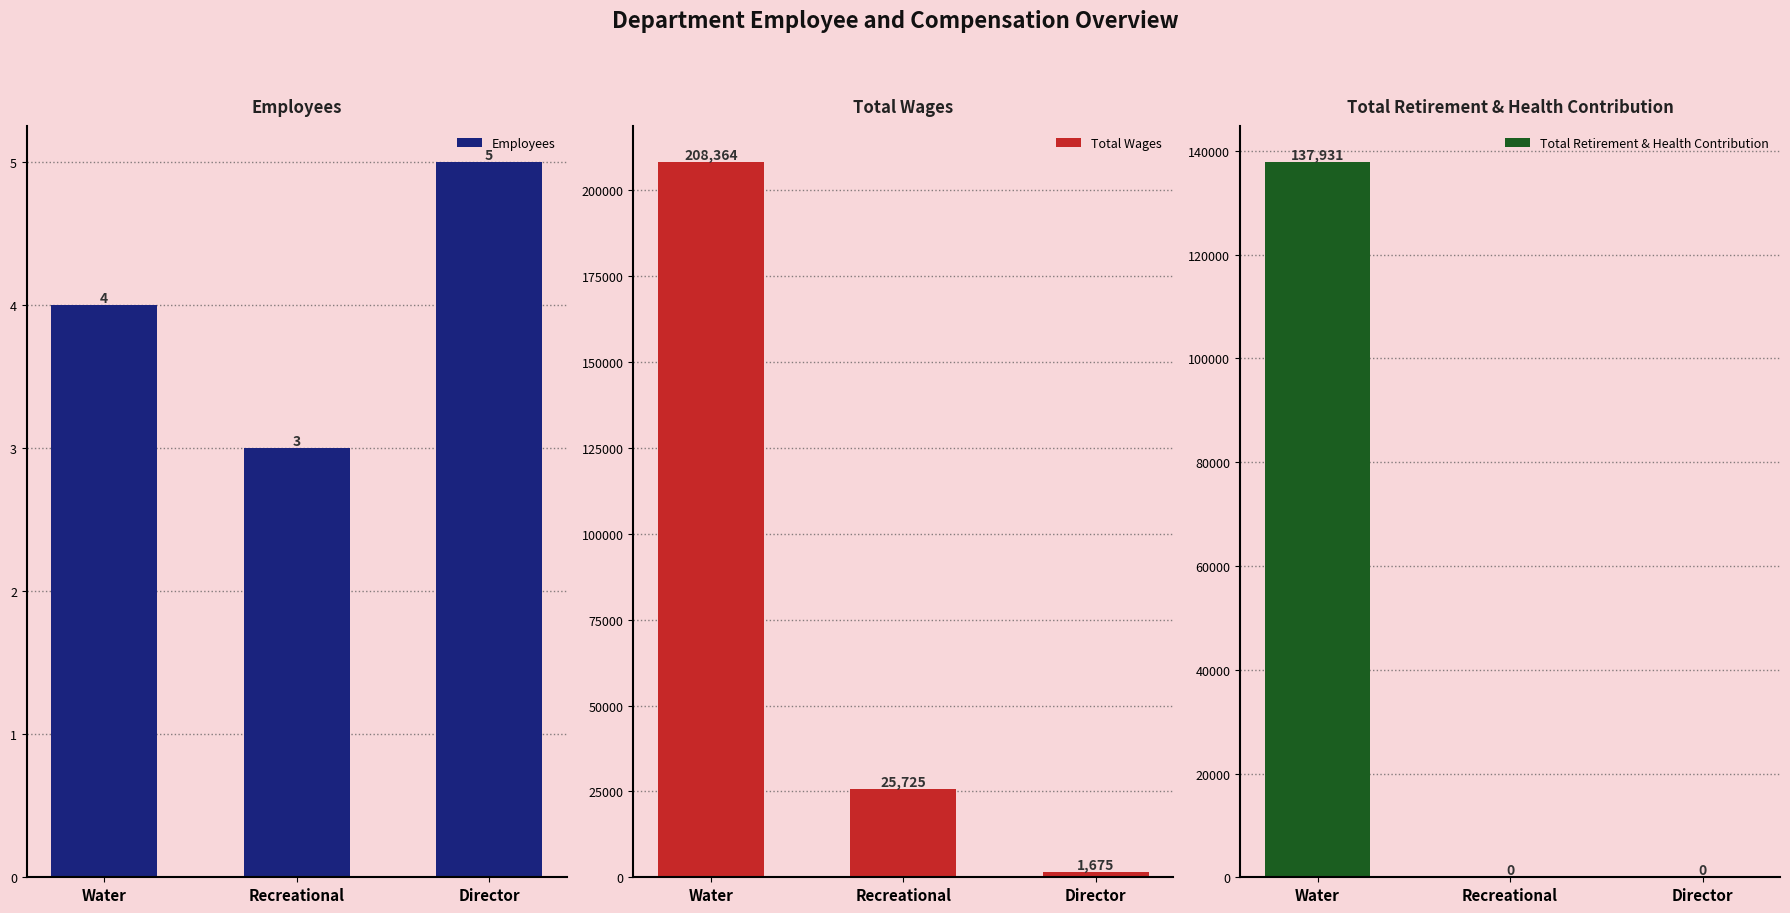

Which label corresponds to the smallest value in the chart?

Recreational